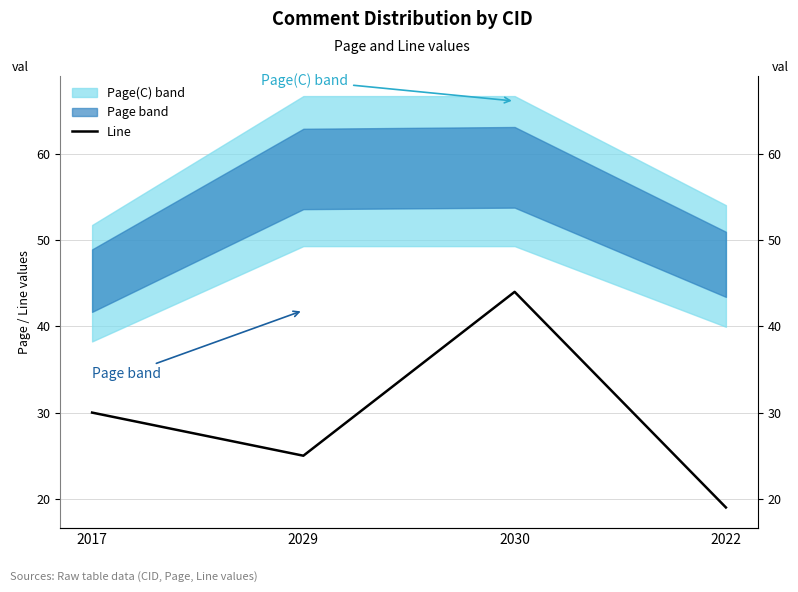

The value at 2017 is 16. True or false?

False